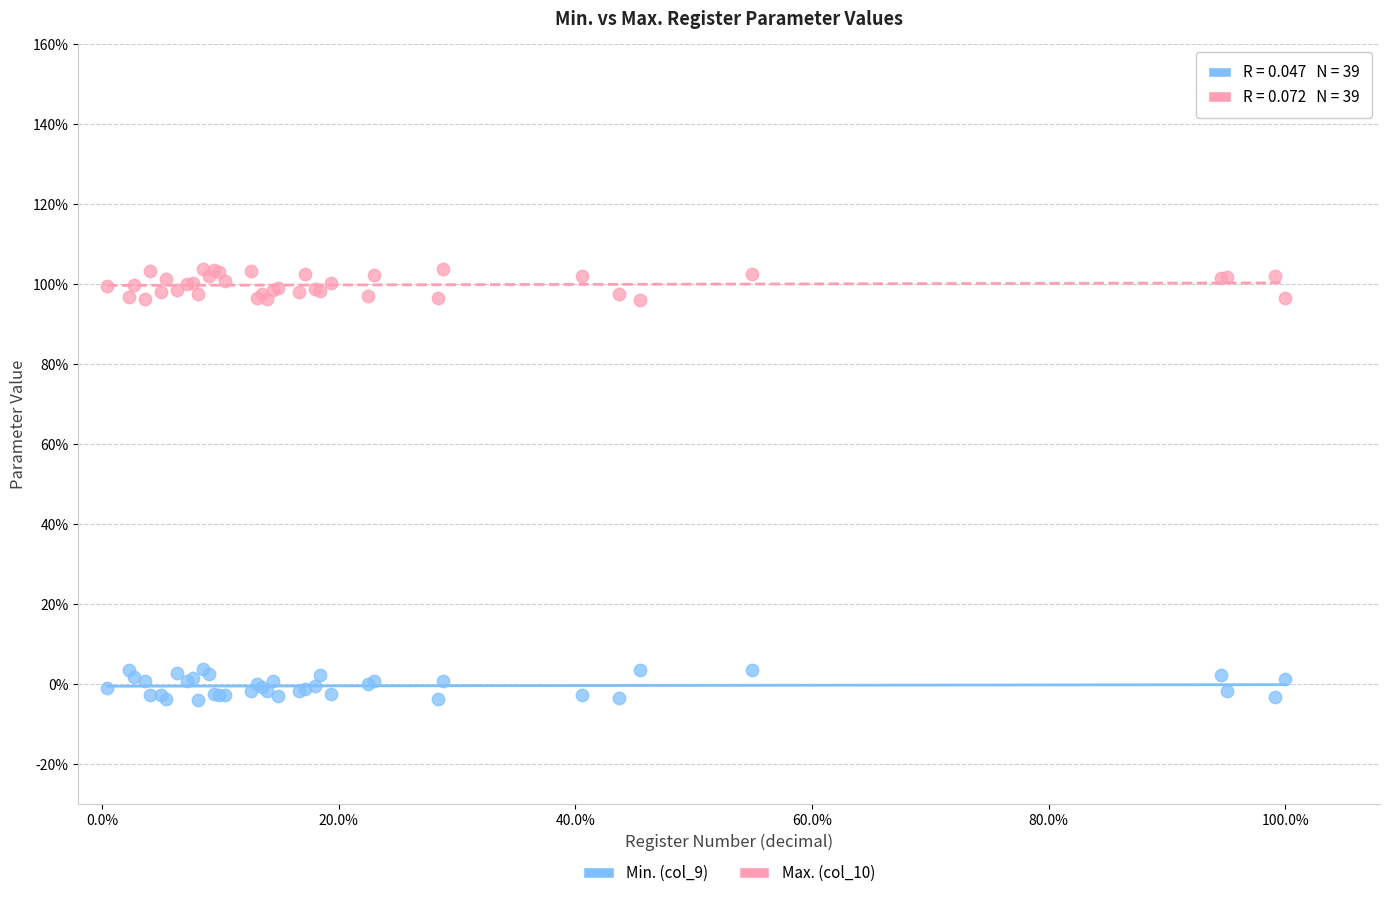

What are all the series names shown in the legend?

Min. (col_9), Max. (col_10)